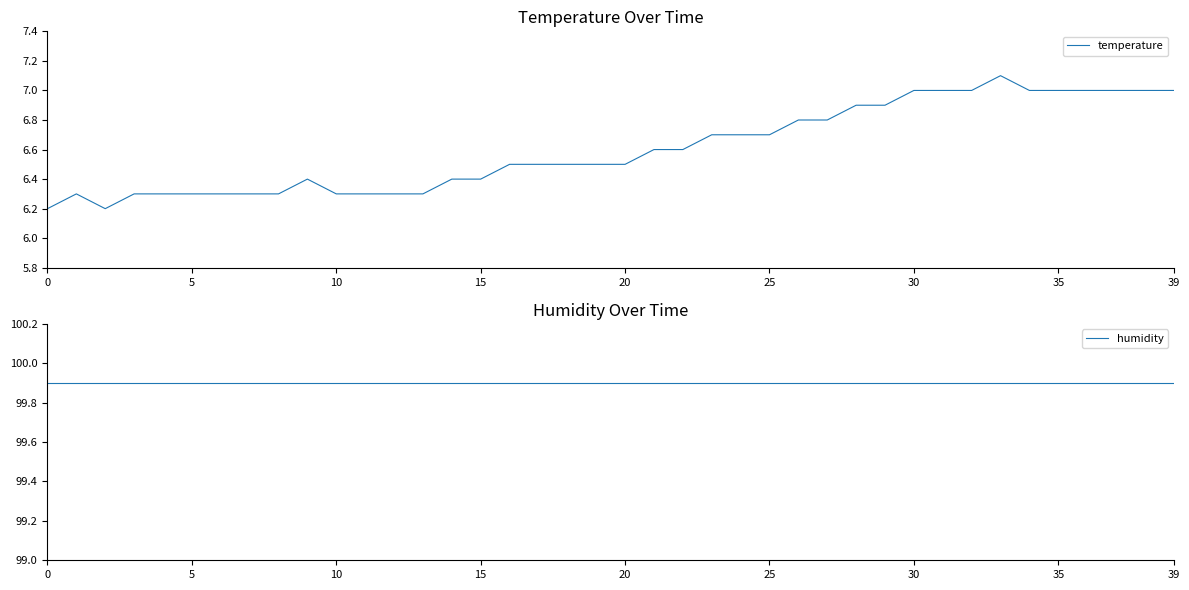

What are all the series names shown in the legend?

temperature, humidity